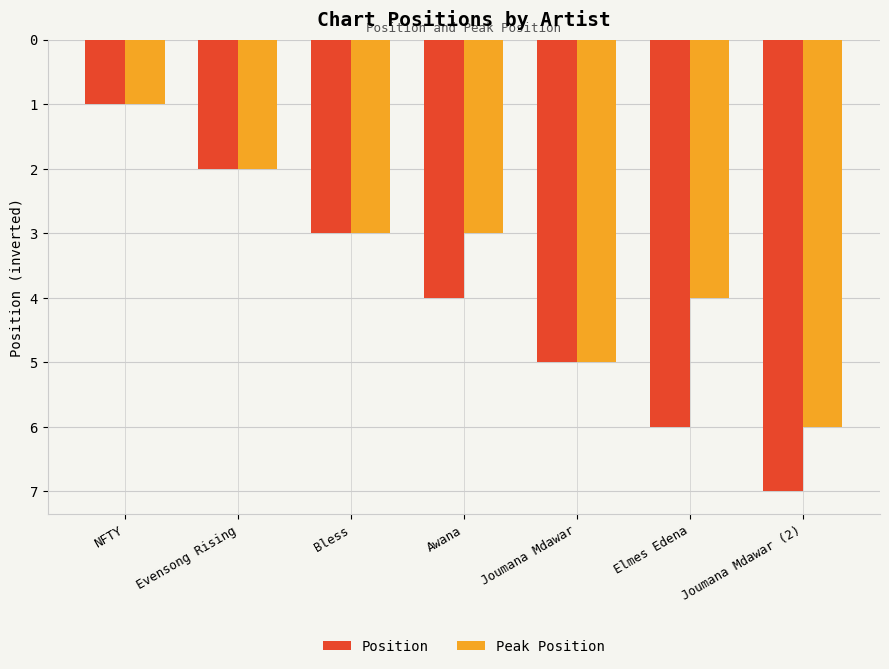

Are the bars horizontal?

No